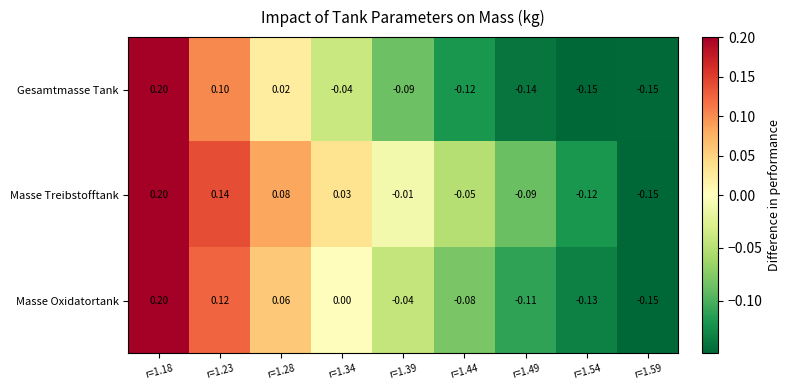

Between r=1.44 and r=1.49, which series saw the biggest shift?

Masse Treibstofftank